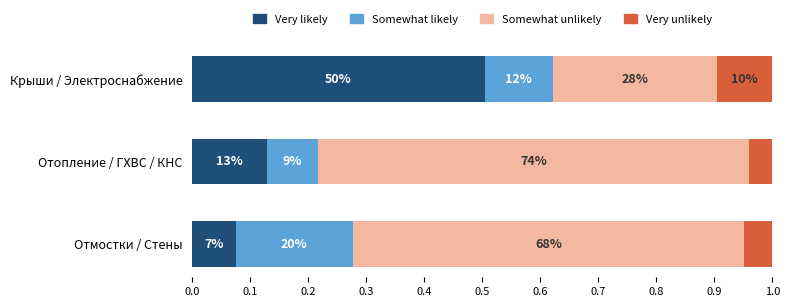

Count the Somewhat unlikely values in the range 0 to 1.

3